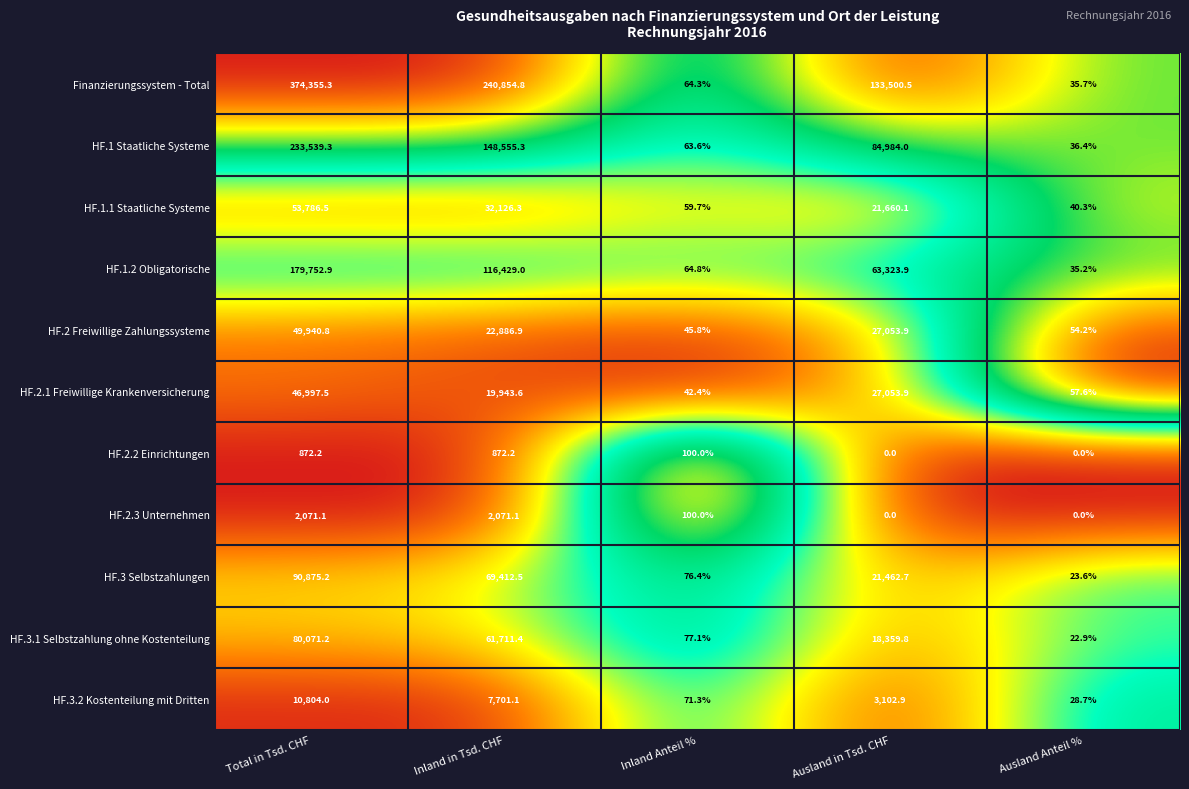

What is the lowest value of the HF.3 Selbstzahlungen series?

23.6